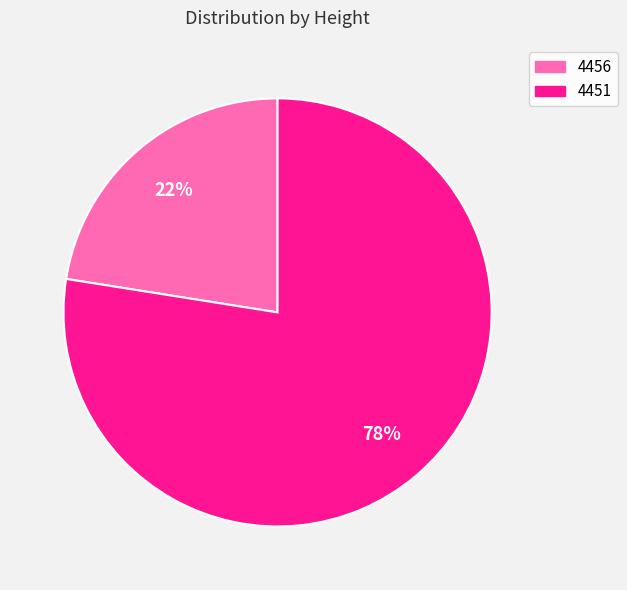

Which slice is the smallest?

4456